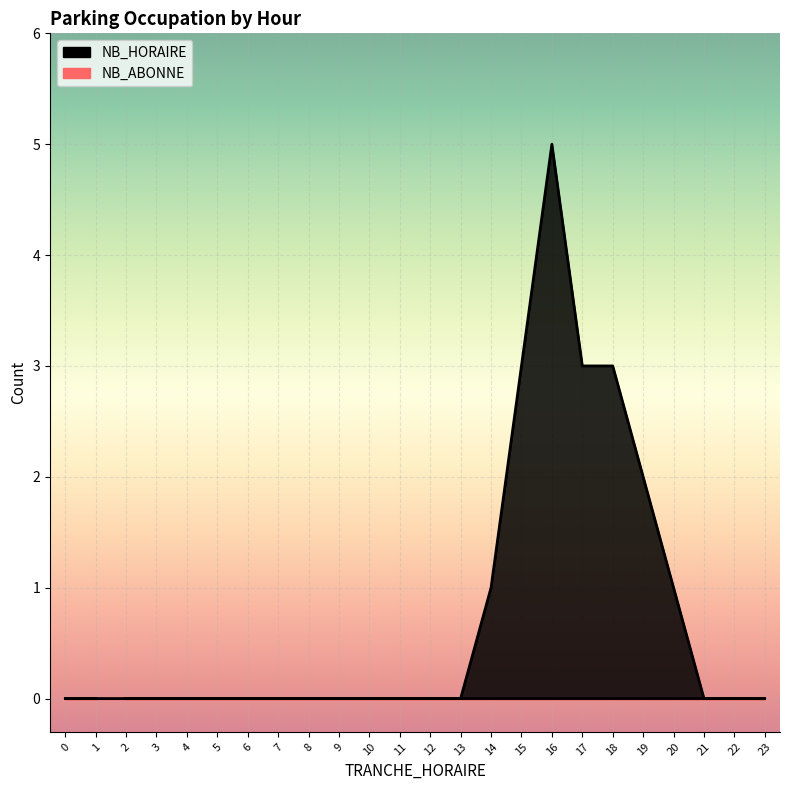

The value at 1 is 2. True or false?

False